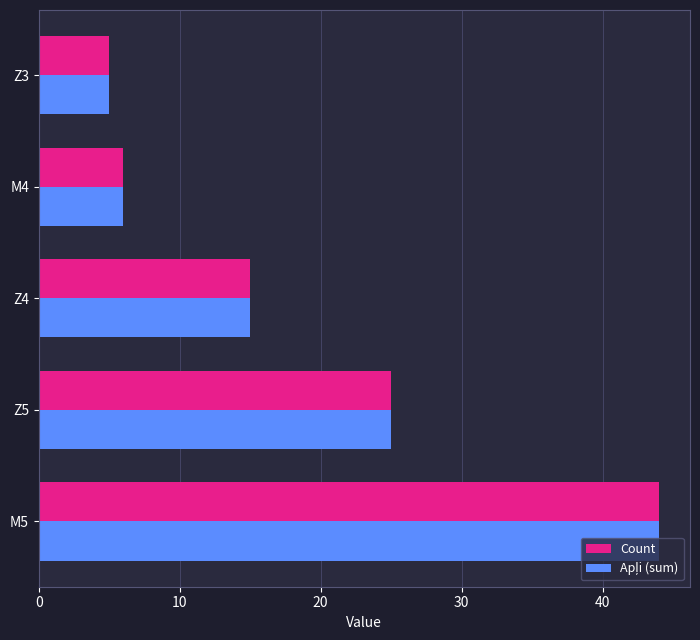

At which label does Count reach its minimum?

Z3